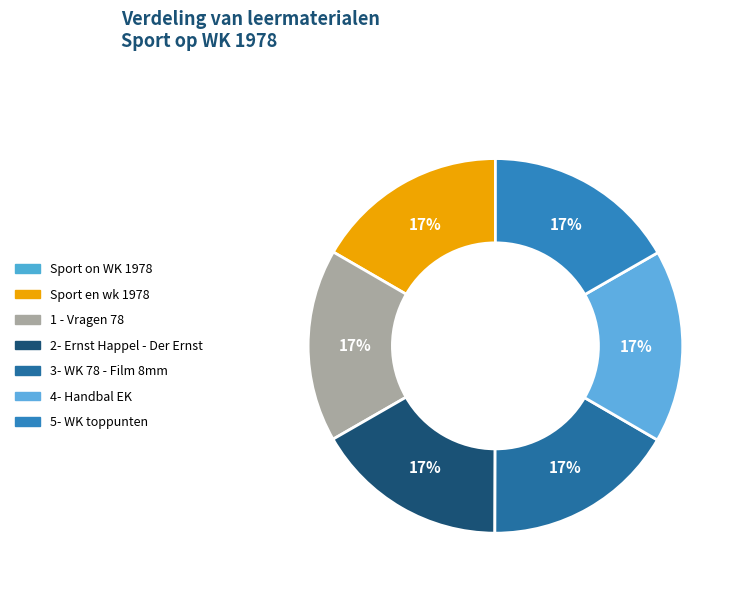

Count the number of slices in the pie.

7